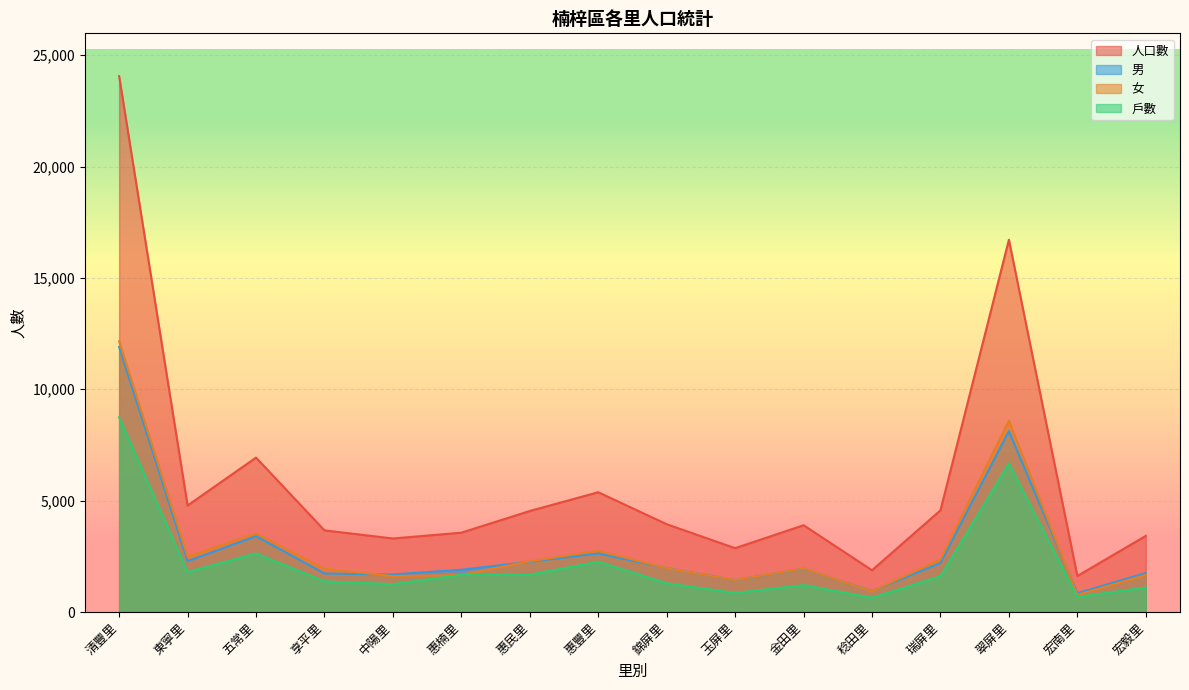

Where does the 男 series first go above 1975?

清豐里